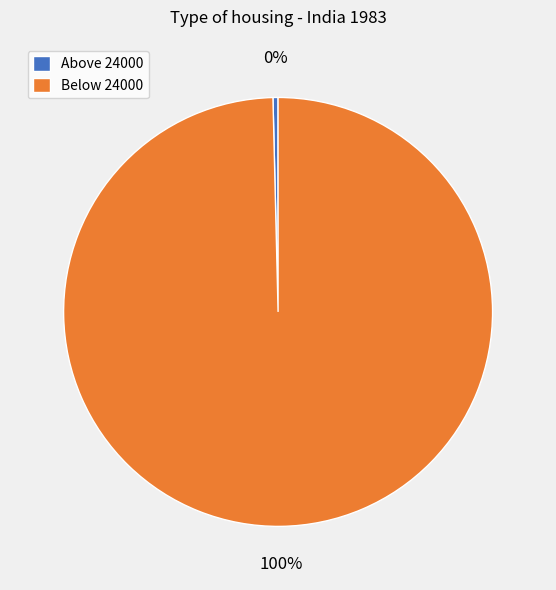

Do Above 24000 and Below 24000 together represent more than half of the pie?

Yes